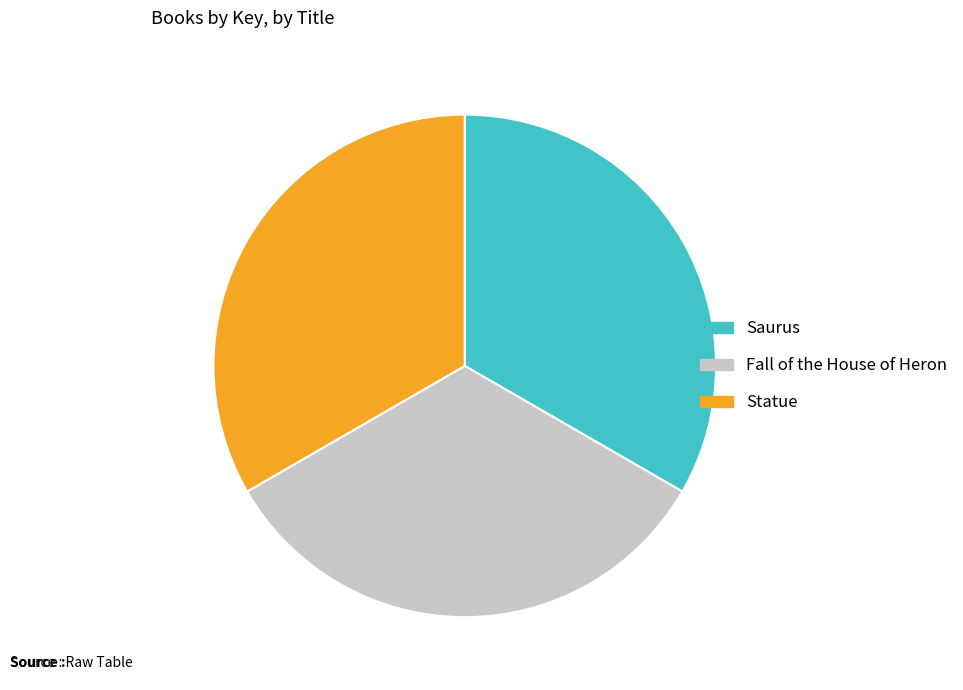

Approximately how many times larger is the value at Saurus compared to Statue?

1.0